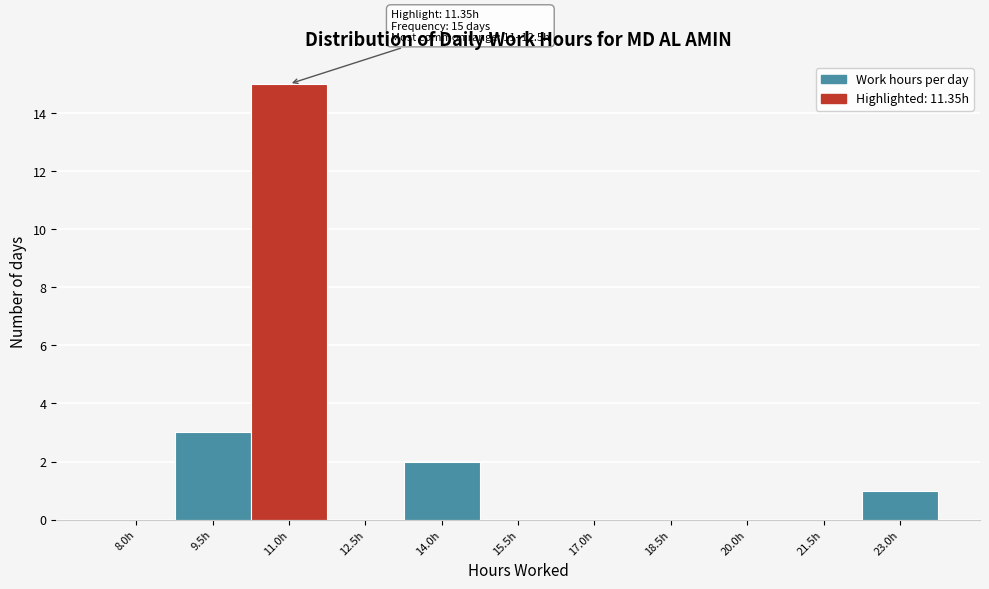

Reading right to left, transcribe all the data shown in this chart.

23.0h=1	21.5h=0	20.0h=0	18.5h=0	17.0h=0	15.5h=0	14.0h=2	12.5h=0	11.0h=15	9.5h=3	8.0h=0